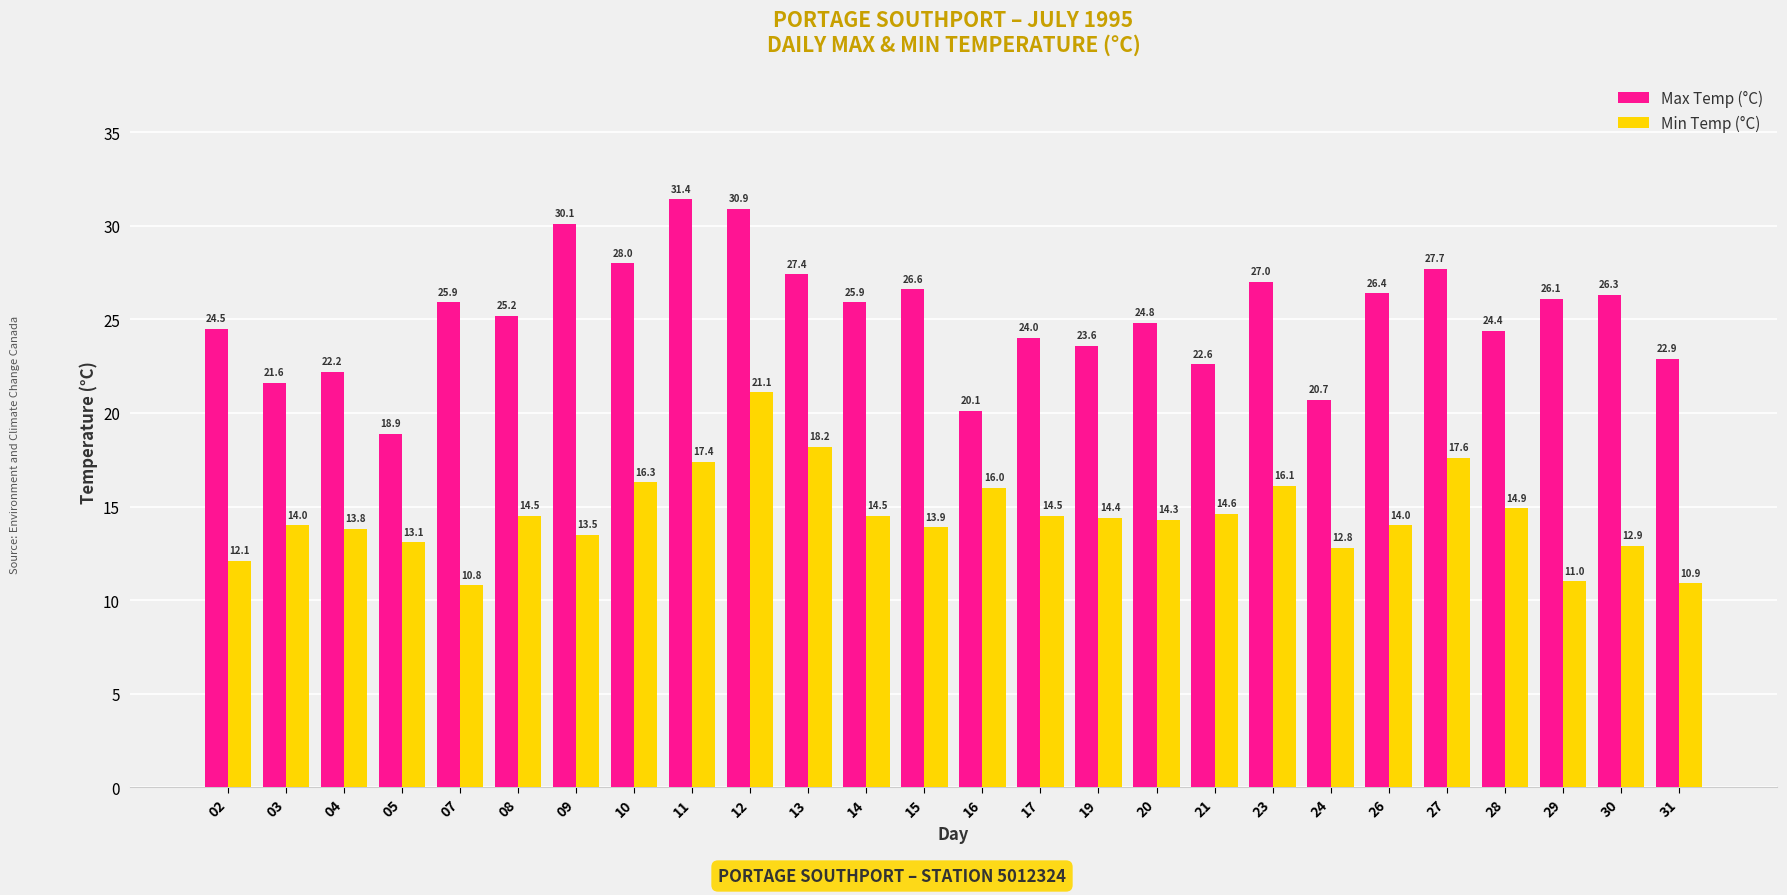

Which series changed the most between 02 and 31?

Max Temp (°C)